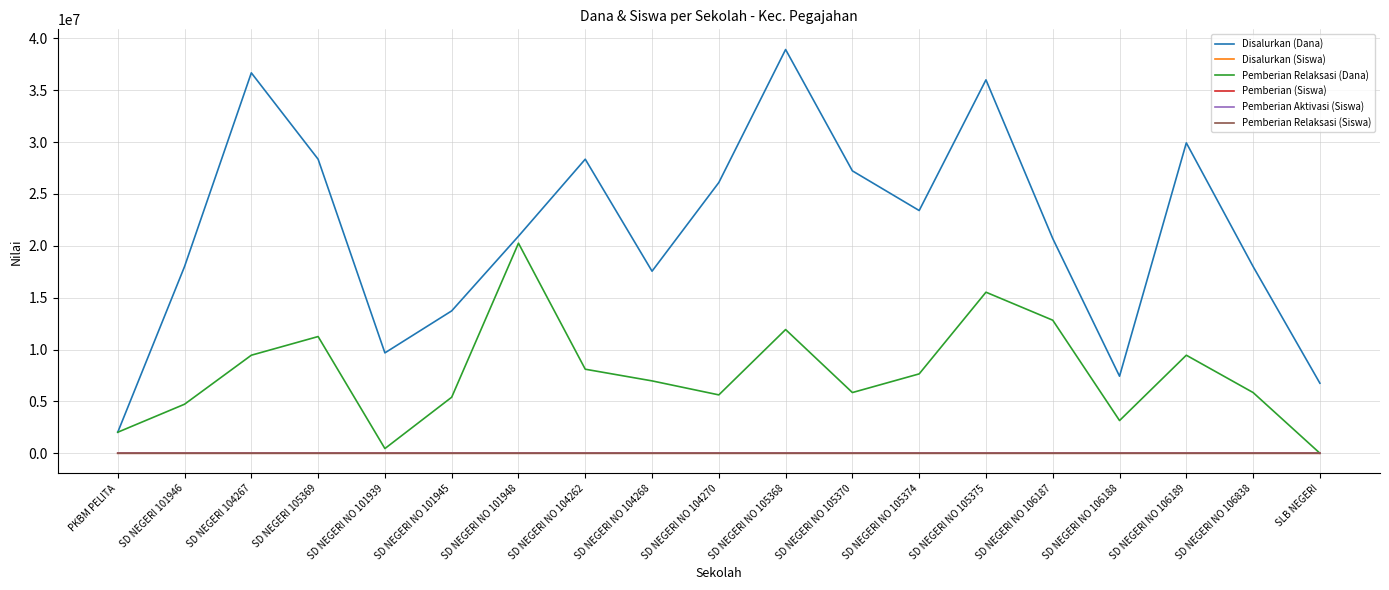

Does the chart display data point markers on the line(s)?

No